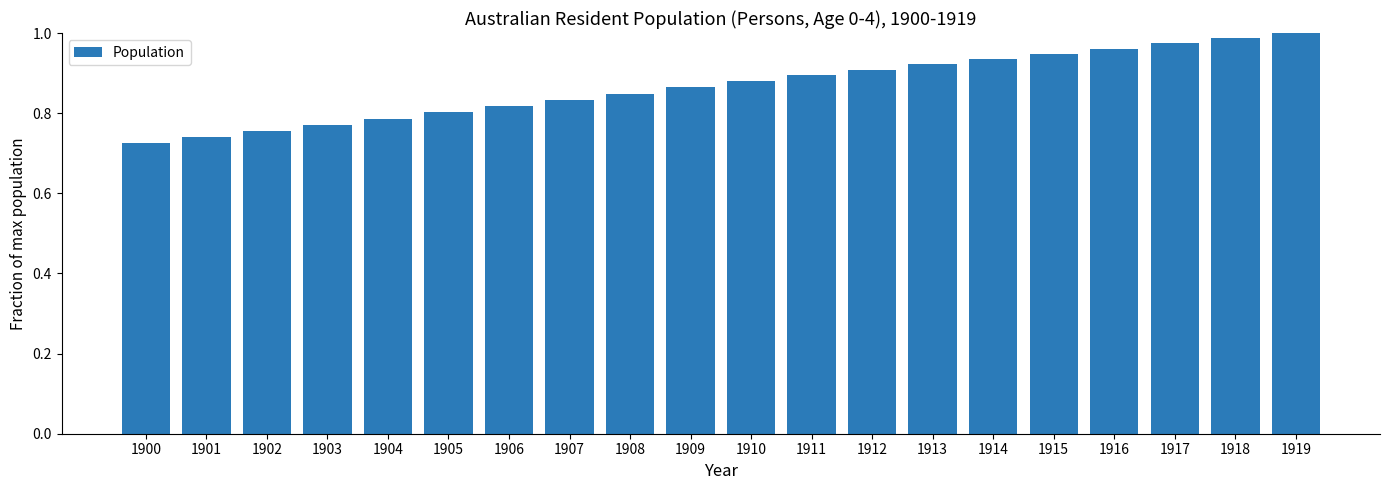

Which has a higher value, 1900 or 1917?

1917